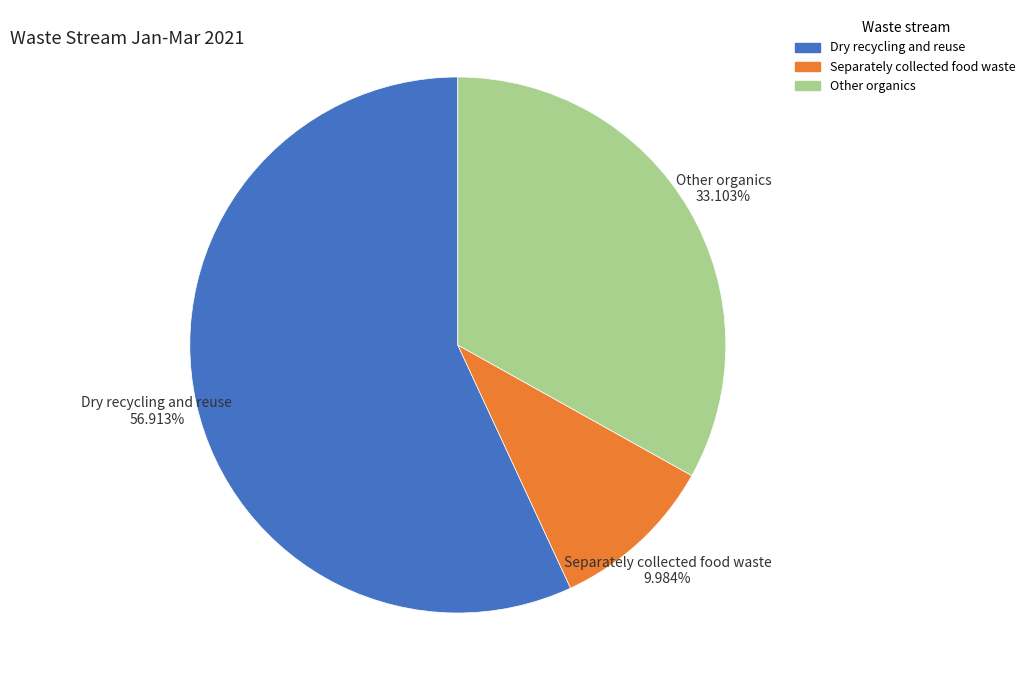

The Dry recycling and reuse slice represents 63% of the pie. True or false?

False